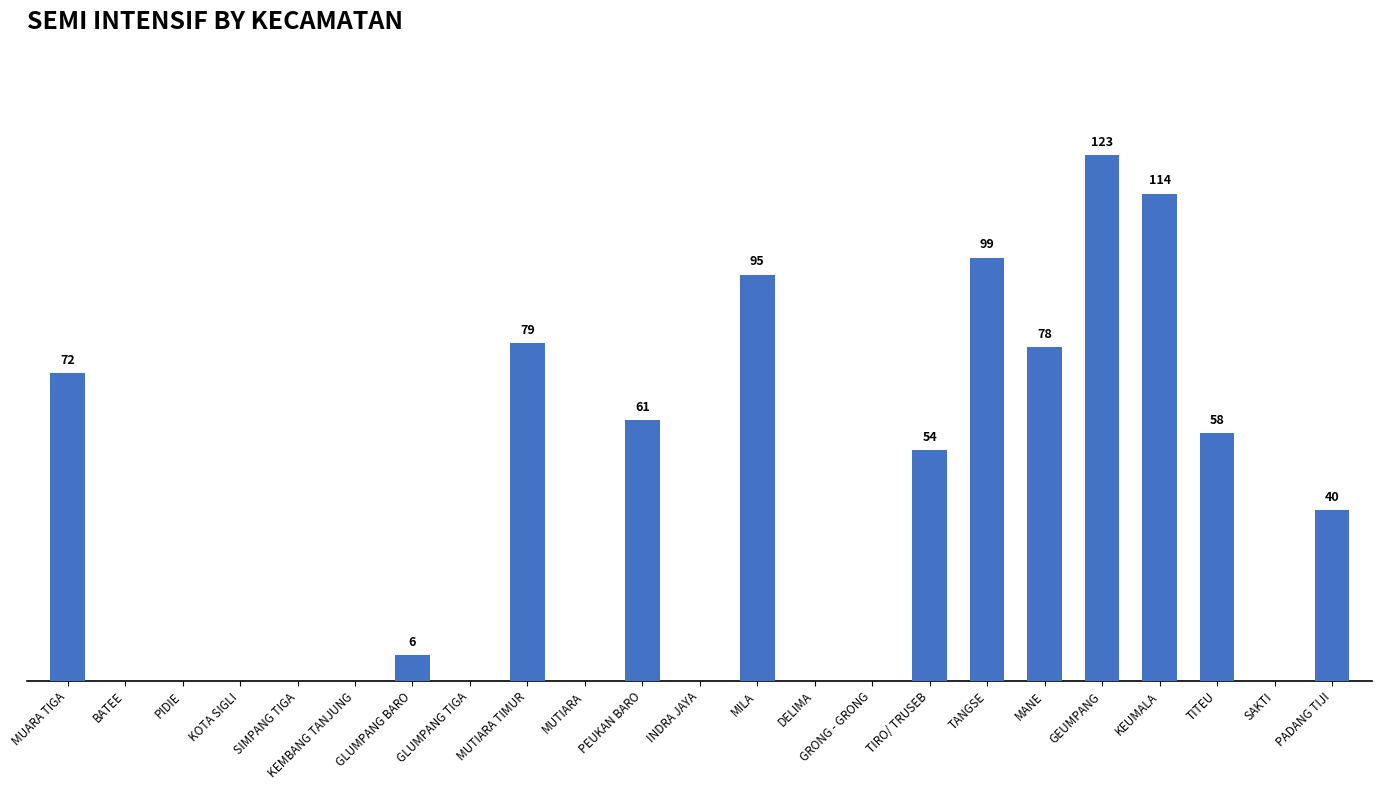

Between INDRA JAYA and MANE, which is larger?

MANE